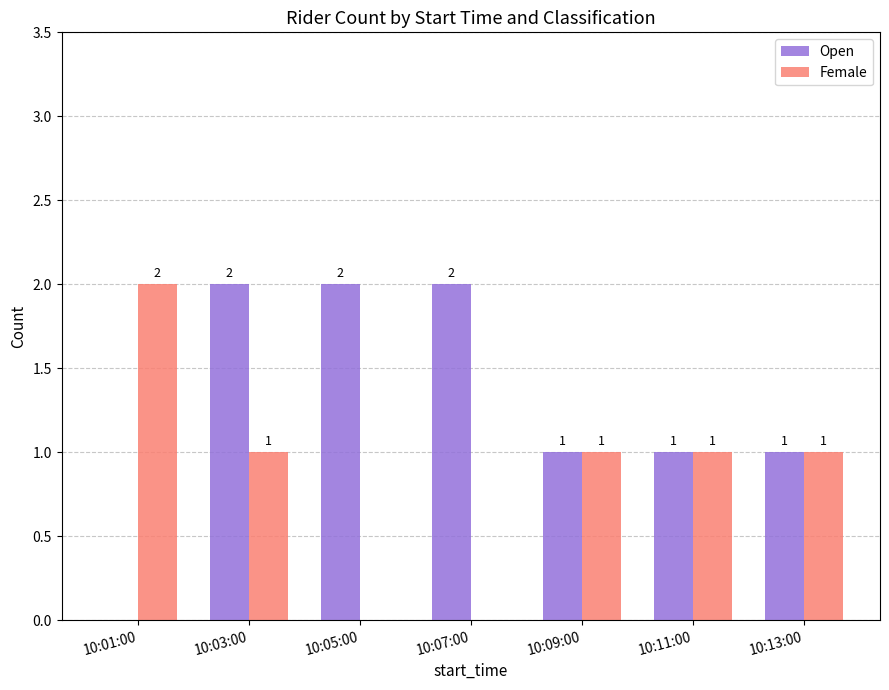

Reading left to right, list all the values displayed in this chart.

Open: 0	2	2	2	1	1	1
Female: 2	1	0	0	1	1	1